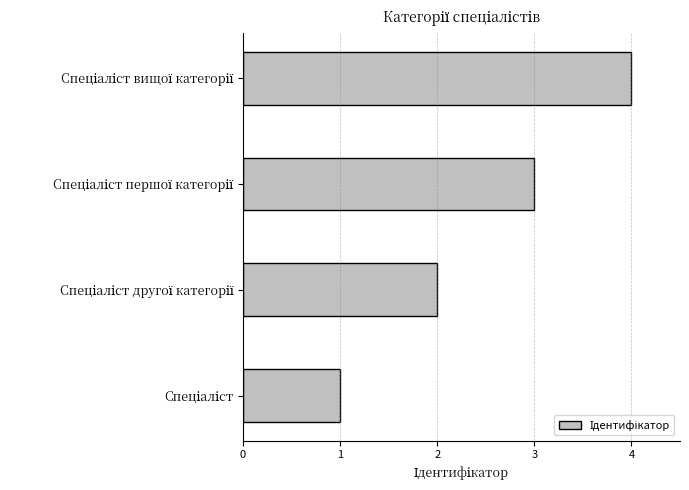

How many distinct data groups are displayed?

1